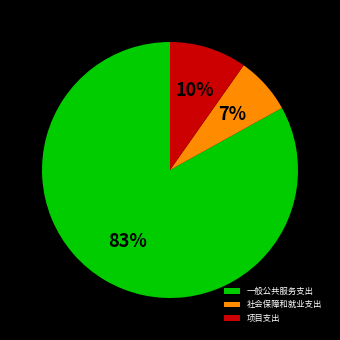

Between 项目支出 and 一般公共服务支出, which is larger?

一般公共服务支出